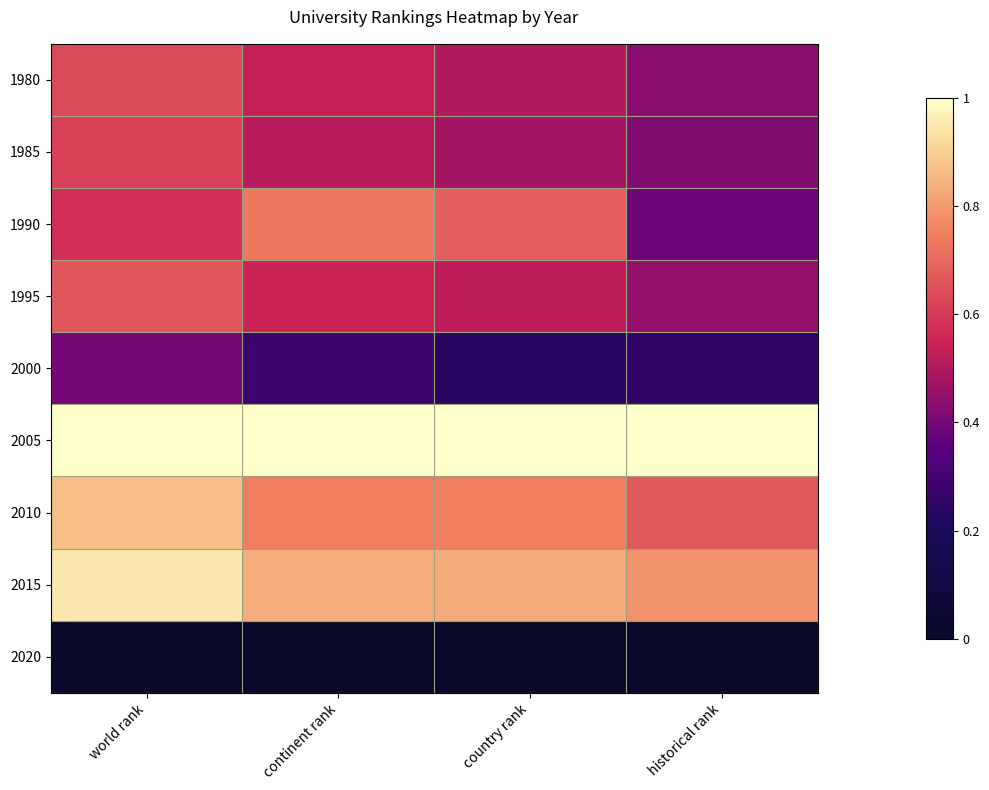

Rank the series at world rank from lowest to highest value.

2020, 2000, 1990, 1985, 1980, 1995, 2010, 2015, 2005